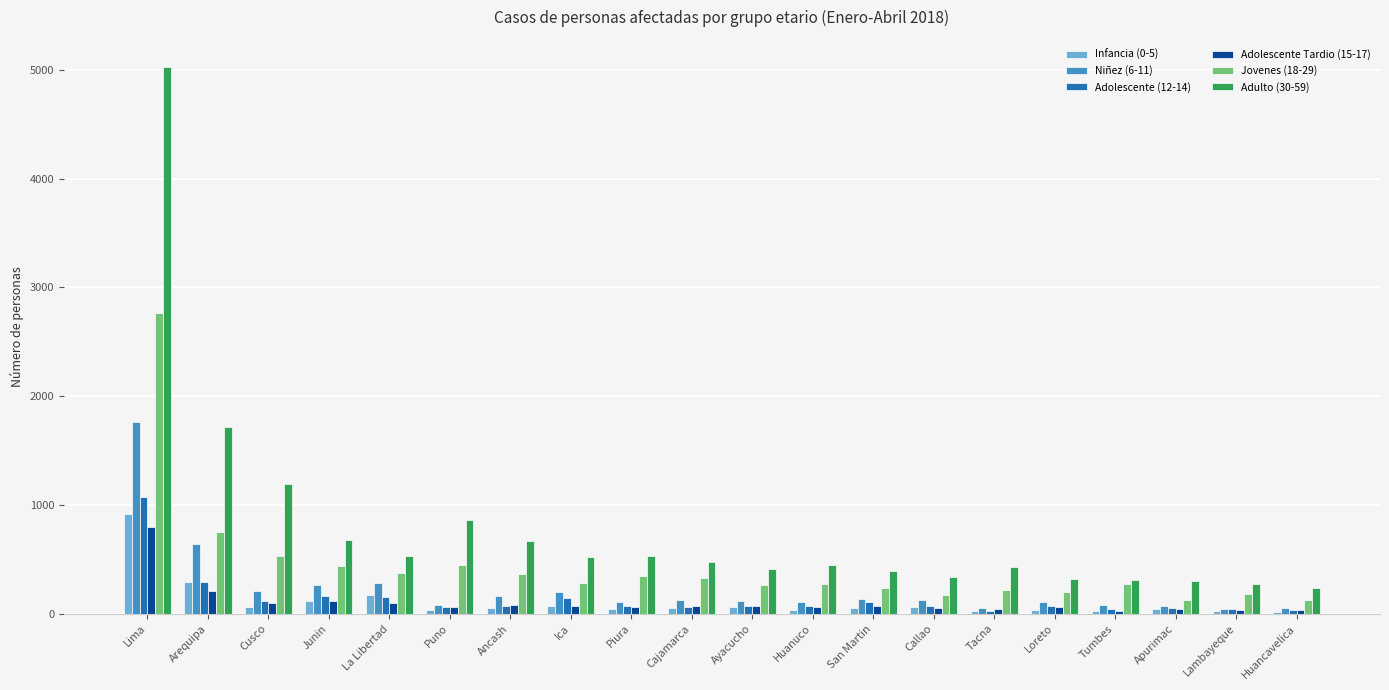

Which series has the largest range (max minus min)?

Adulto (30-59)